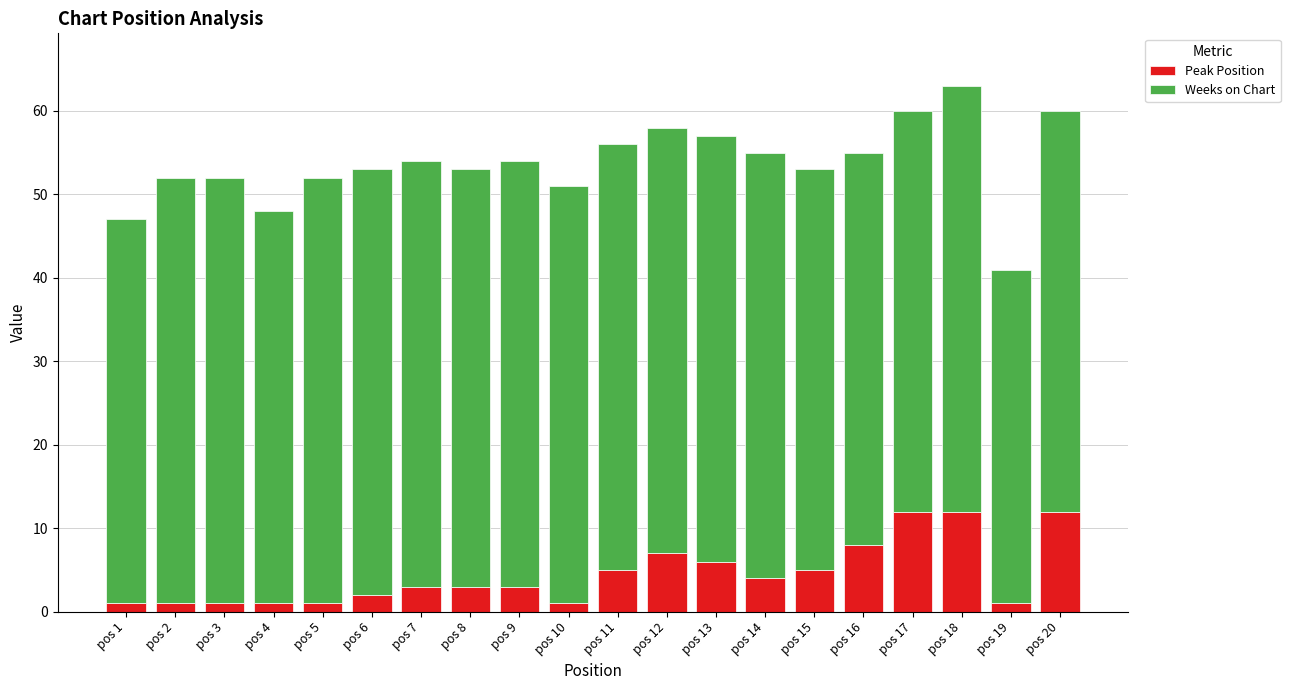

At which category is the sum across all series the highest?

pos 18